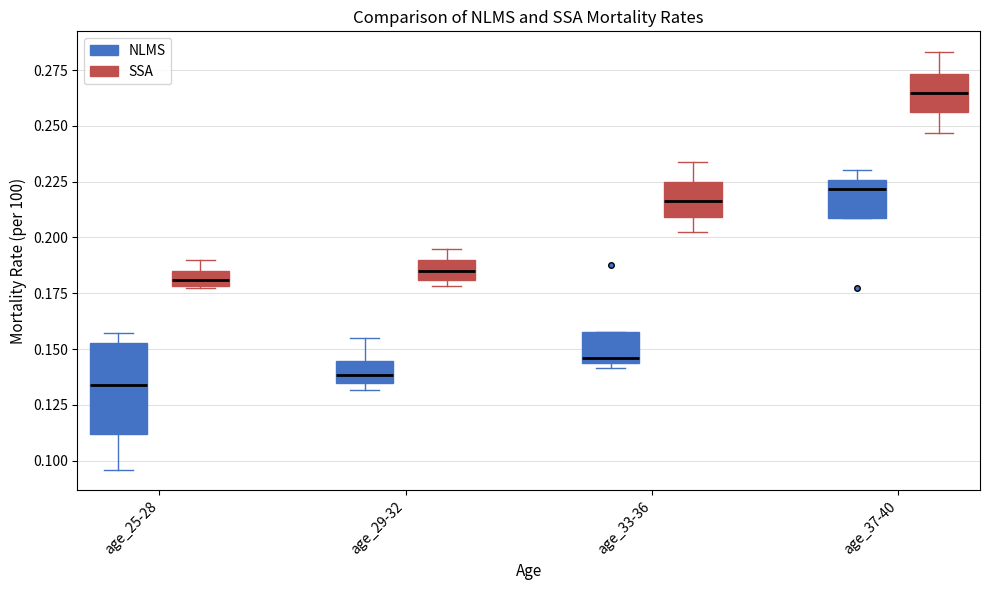

Where is the upper edge of the box for age_25-28 (SSA) on the y-axis? The values are not printed on the chart, so give them approximately, as read against the axis.

0.185